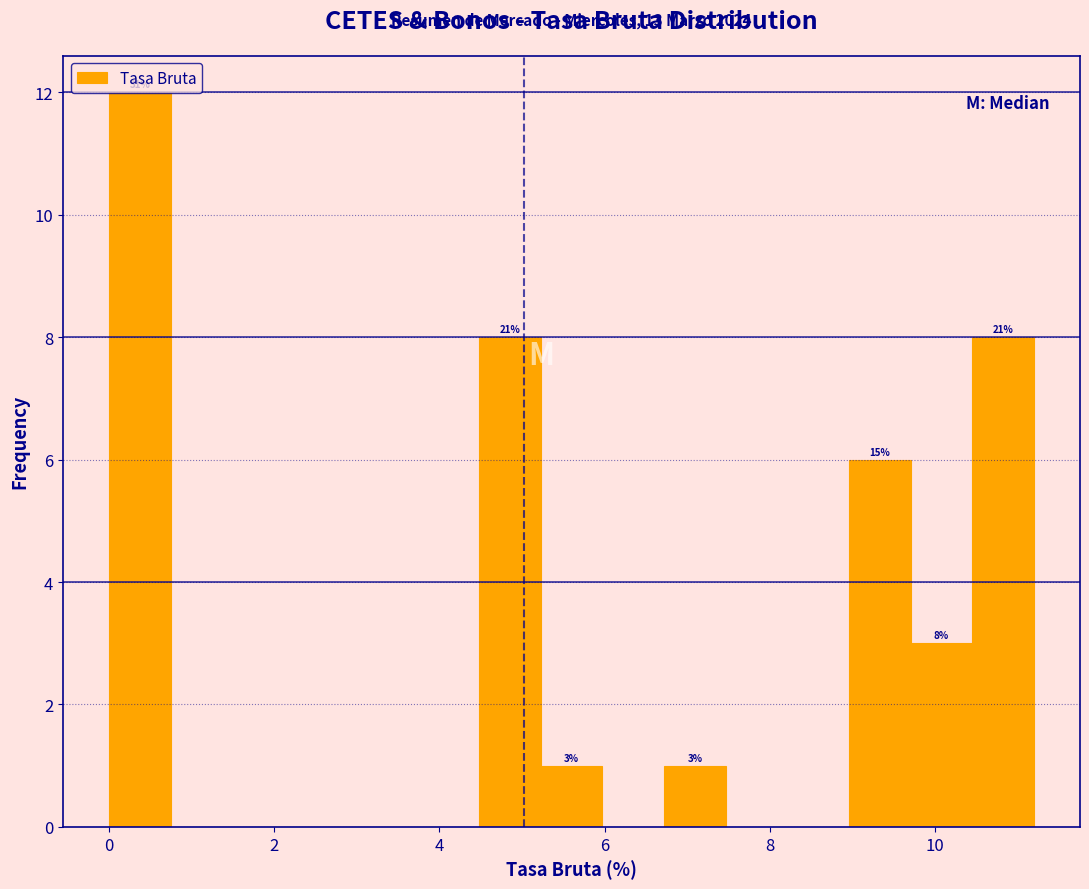

Around what value on the x-axis is the tallest bar? Give the approximate position of its centre, as read against the axis.

0.4